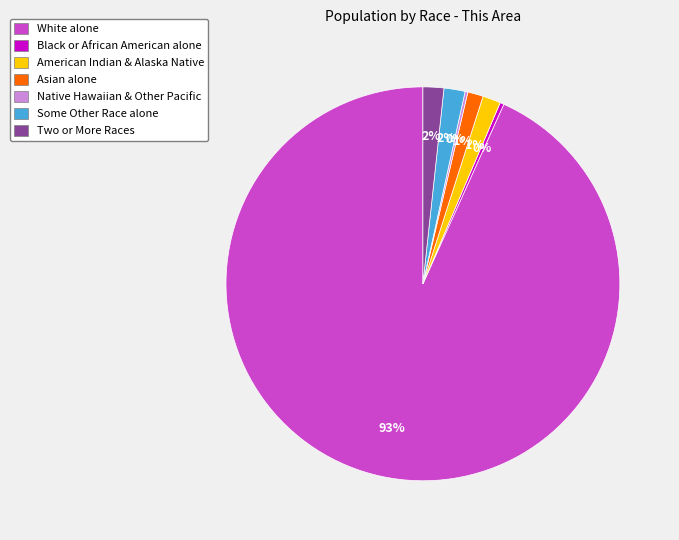

True or false: Asian alone accounts for 15% of the total.

False